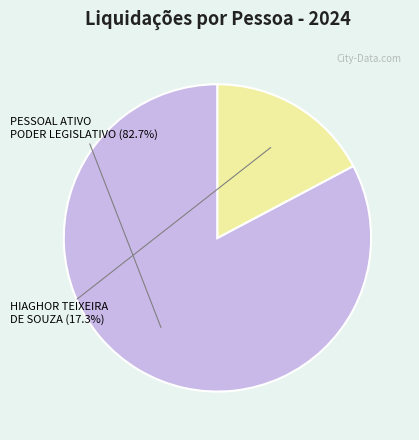

Which category has the smallest portion of the pie?

HIAGHOR TEIXEIRA DE SOUZA